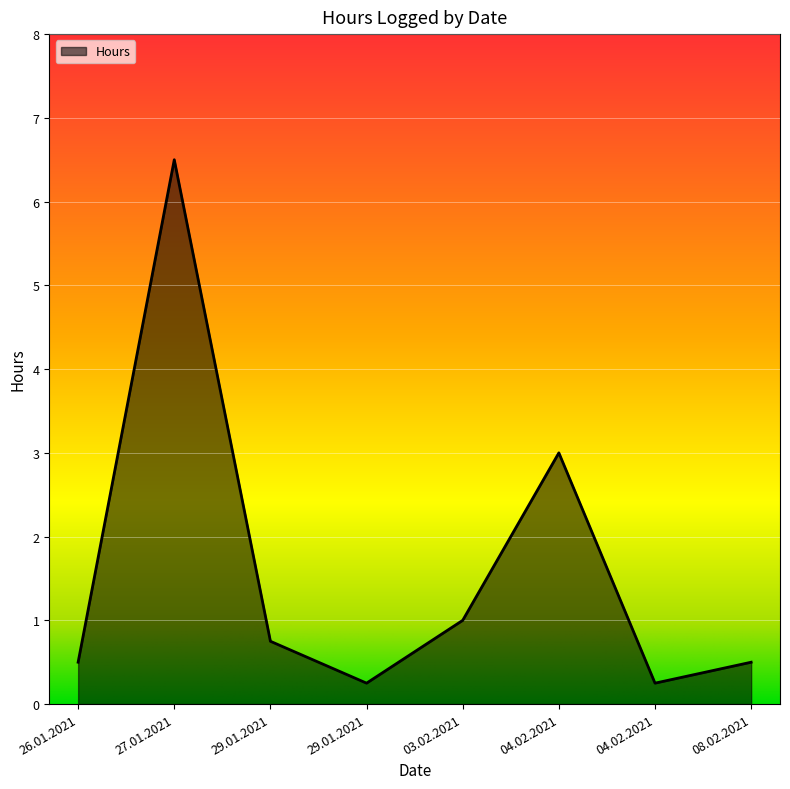

Where is the data nearest to the value 3?

04.02.2021